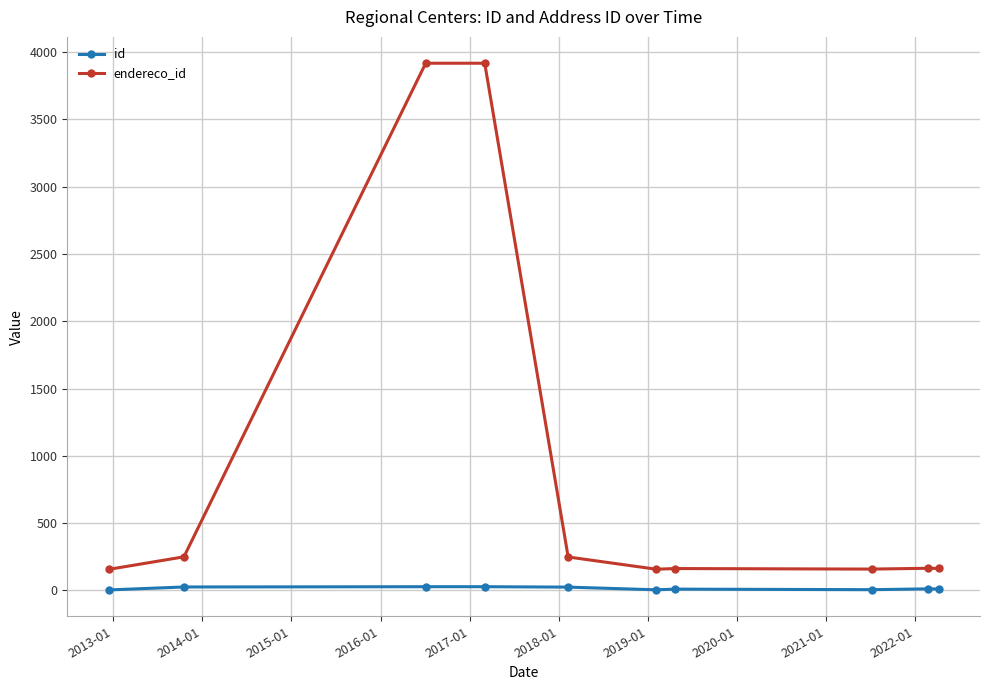

What is the sum of all id values?

145